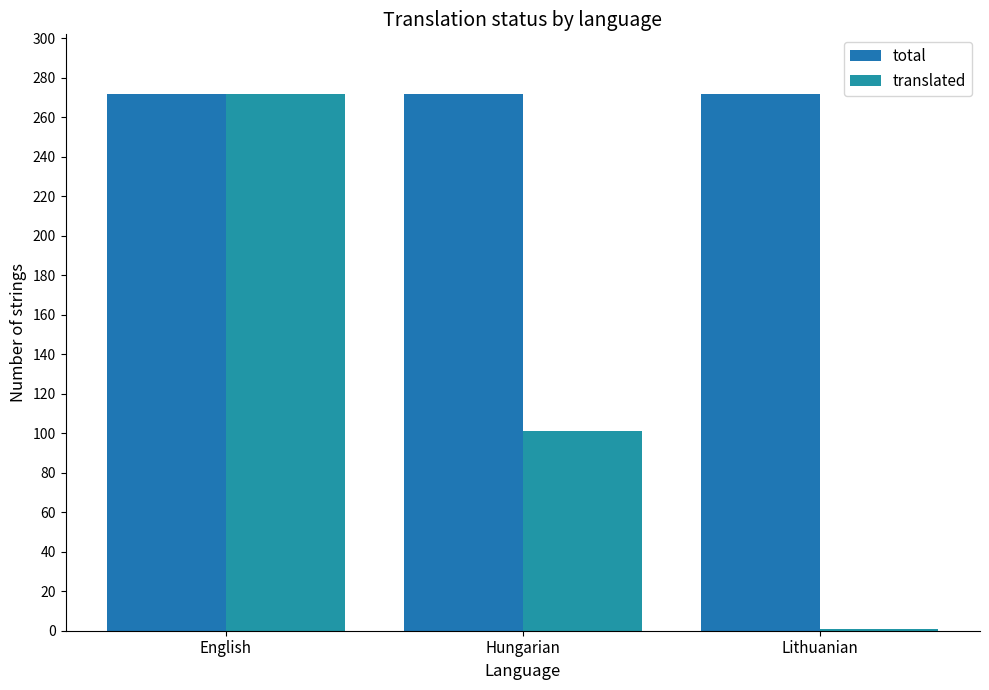

What is the sum of the total values at Hungarian and English?

544